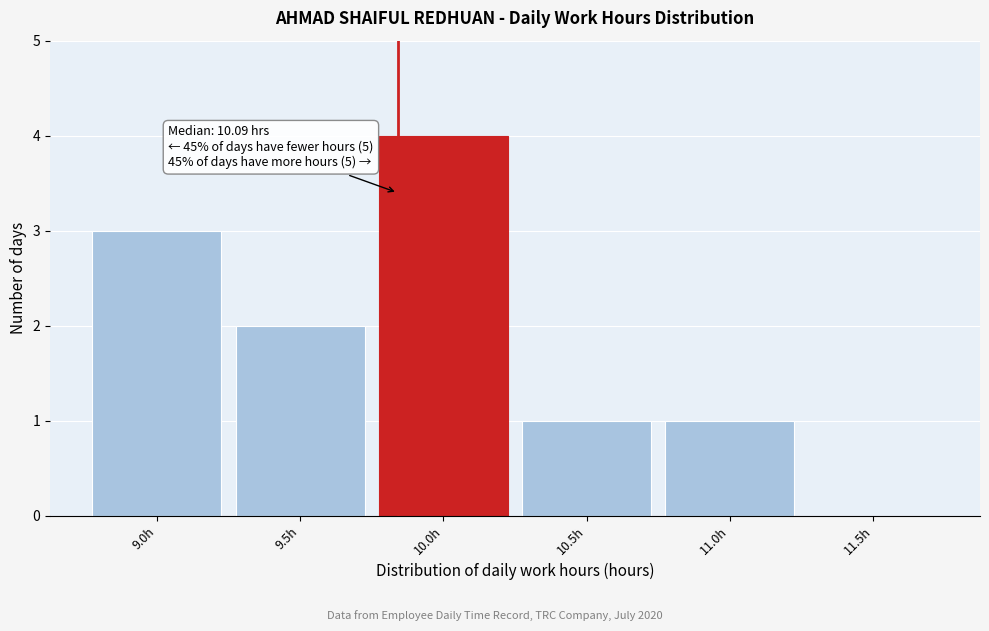

Reading left to right, extract all data points from this chart.

9.0h=3	9.5h=2	10.0h=4	10.5h=1	11.0h=1	11.5h=0